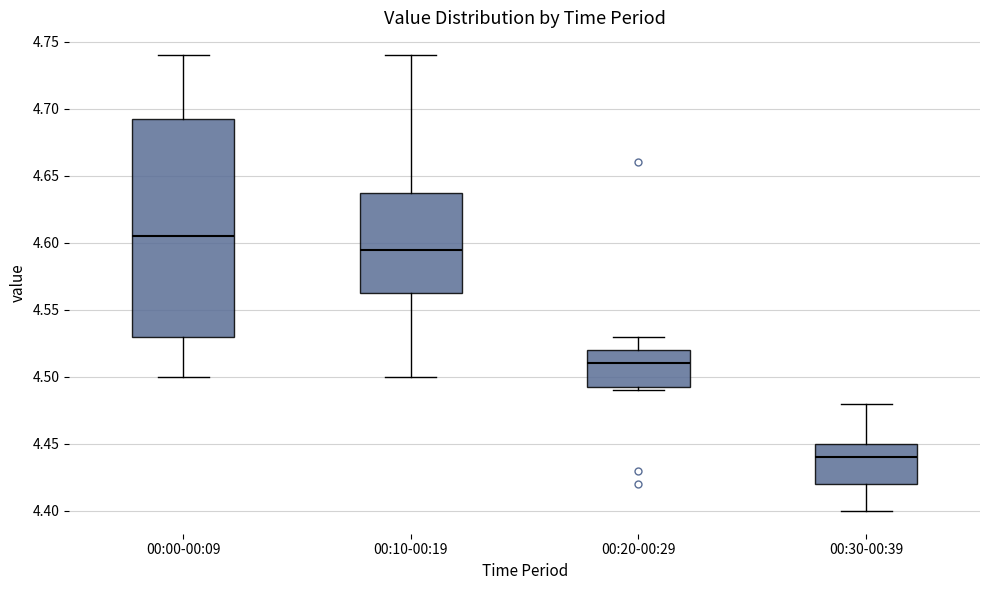

Where does the upper whisker of the box for 00:30-00:39 end on the y-axis? The values are not printed on the chart, so give them approximately, as read against the axis.

4.480